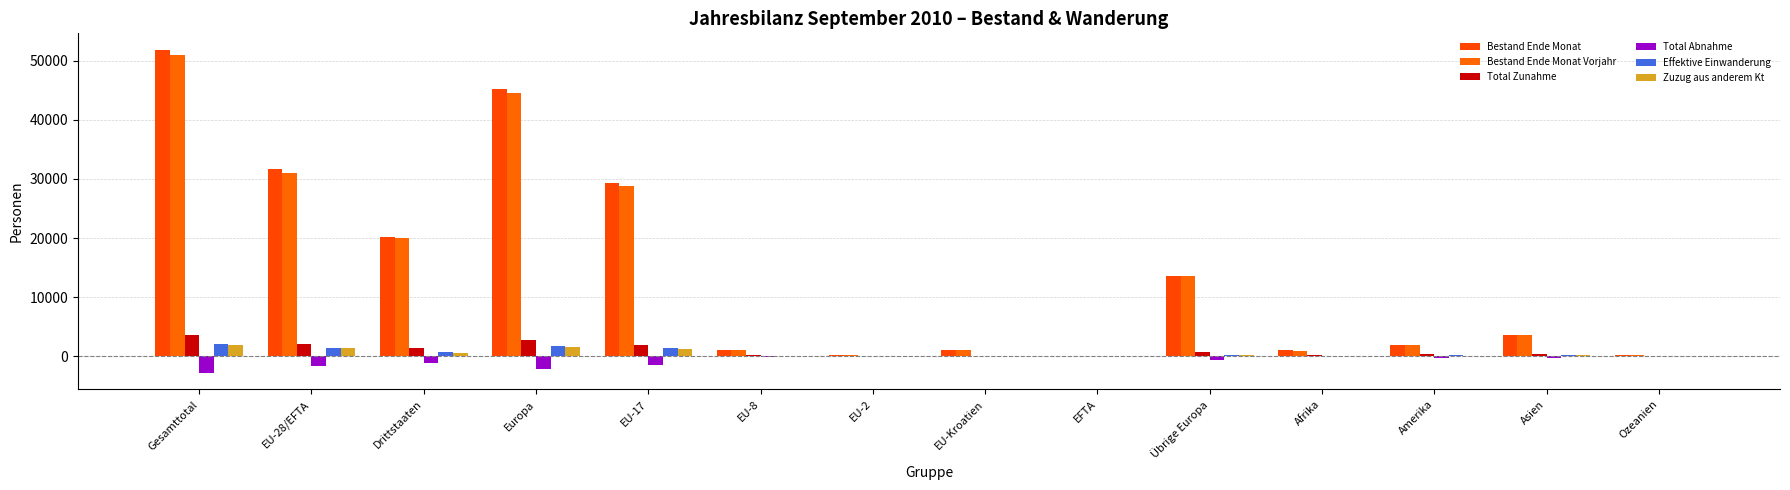

What is the label of the 8th bar from the right?

EU-2